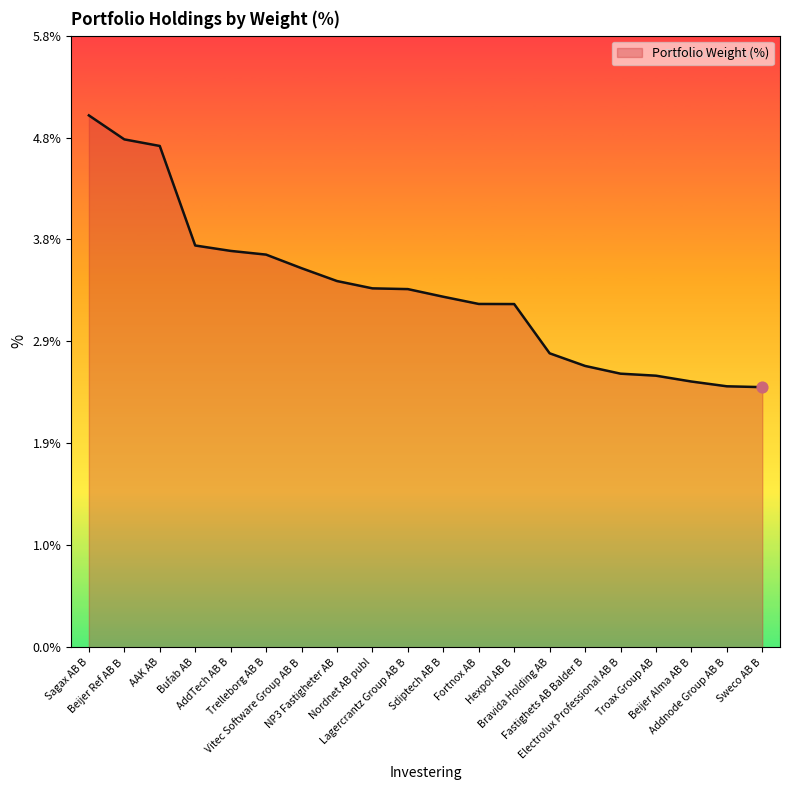

What is the ratio of the value at Sdiptech AB B to the value at Electrolux Professional AB B?

1.3